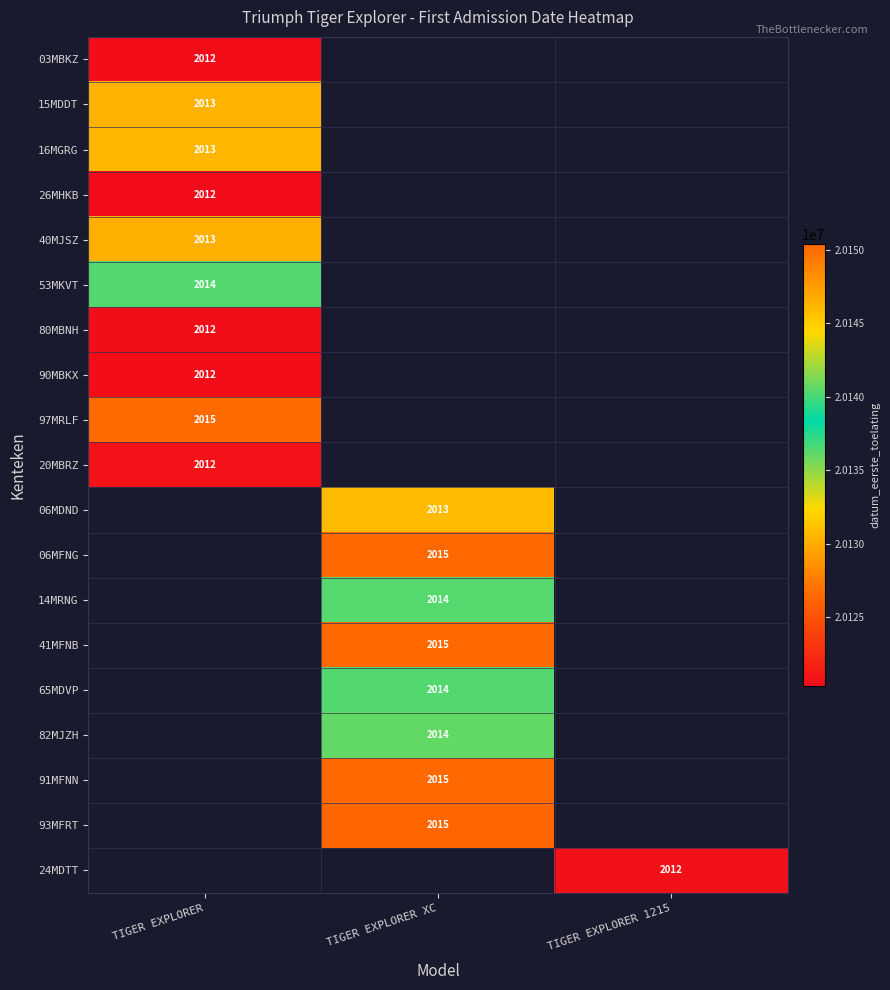

Is it true that 24MDTT equals 2012 at TIGER EXPLORER 1215?

True